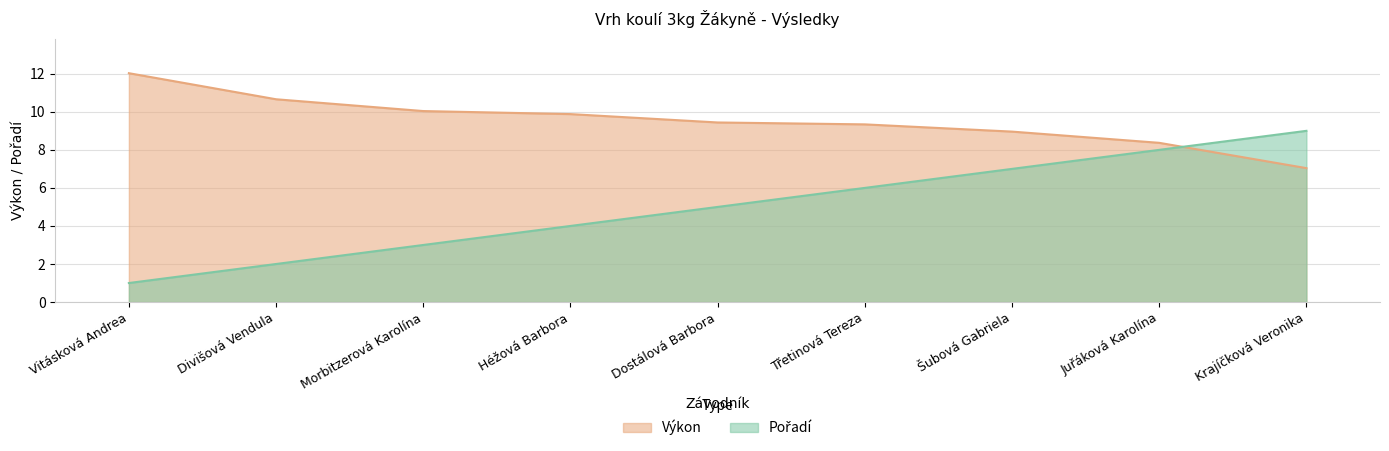

How many distinct data groups are displayed?

2